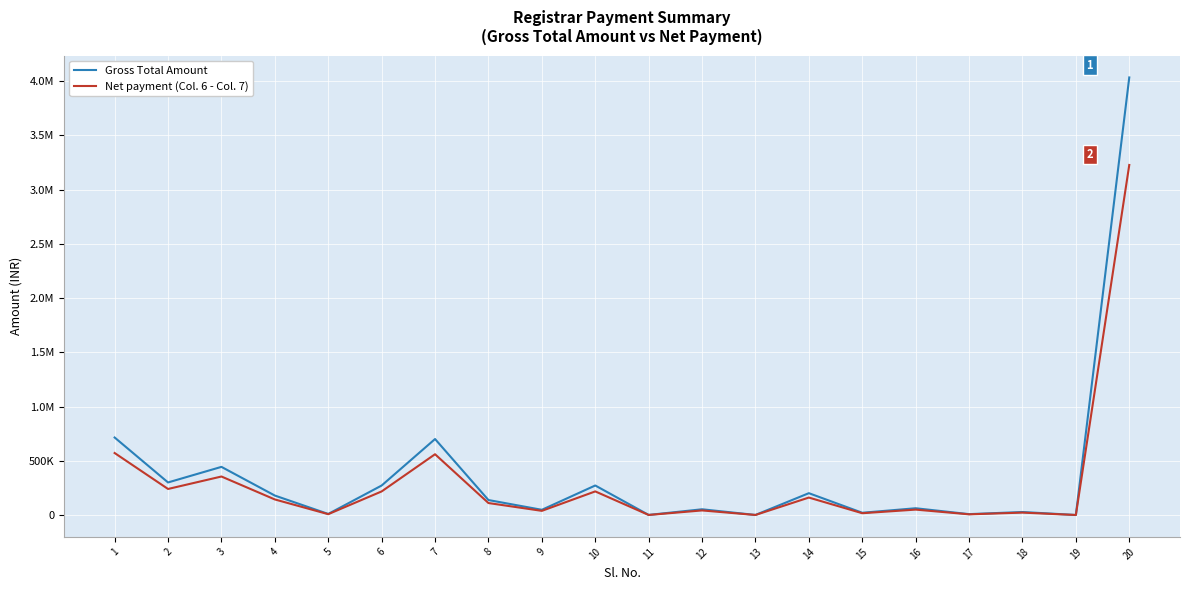

What is the spread (max minus min) of values at 13?

200